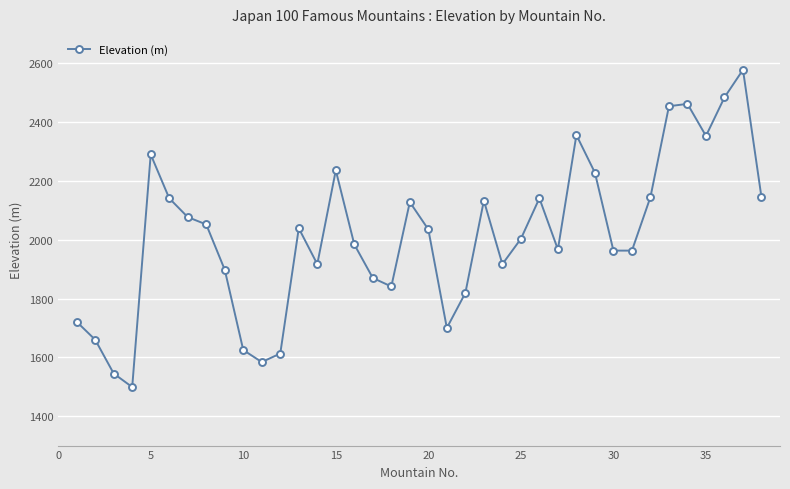

What is the value of the 9th point from the left?

1898